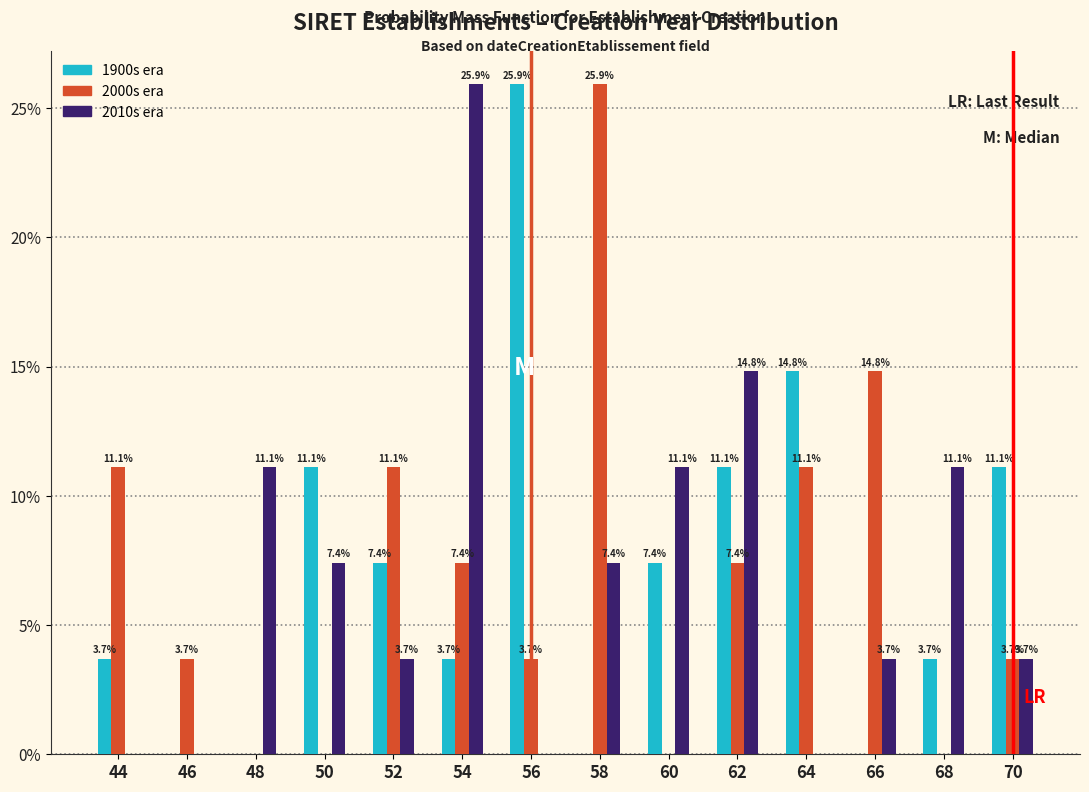

Reading left to right, what are all the values shown in this chart?

1900s era: 44=3.7	46=0.0	48=0.0	50=11.1	52=7.4	54=3.7	56=25.9	58=0.0	60=7.4	62=11.1	64=14.8	66=0.0	68=3.7	70=11.1
2000s era: 44=11.1	46=3.7	48=0.0	50=0.0	52=11.1	54=7.4	56=3.7	58=25.9	60=0.0	62=7.4	64=11.1	66=14.8	68=0.0	70=3.7
2010s era: 44=0.0	46=0.0	48=11.1	50=7.4	52=3.7	54=25.9	56=0.0	58=7.4	60=11.1	62=14.8	64=0.0	66=3.7	68=11.1	70=3.7